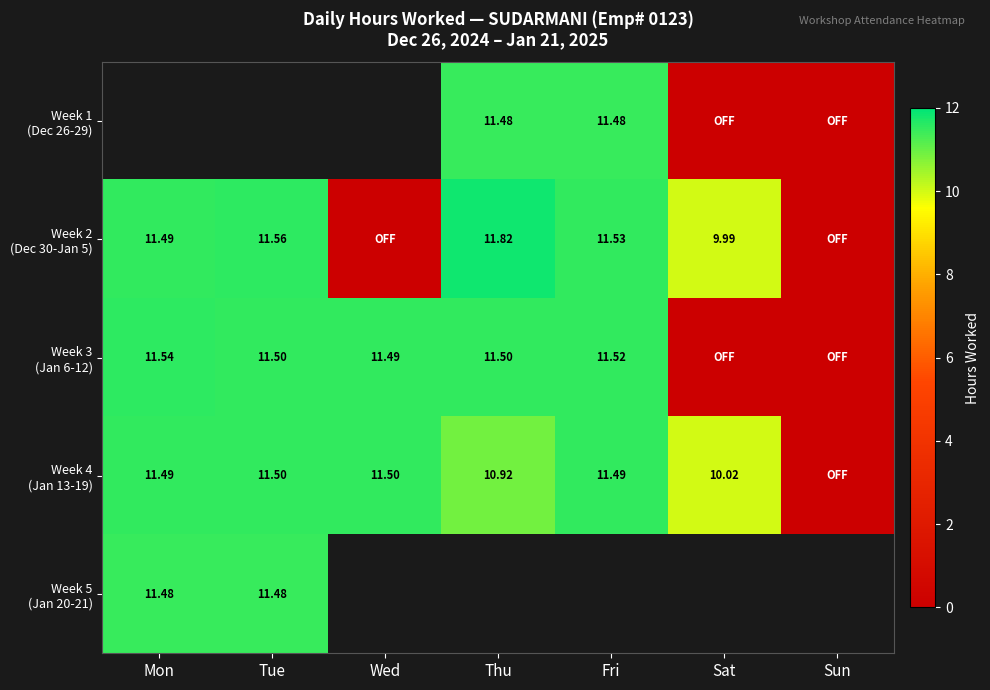

The value of Week 3 (Jan 6-12) at Tue is 5.9. True or false?

False